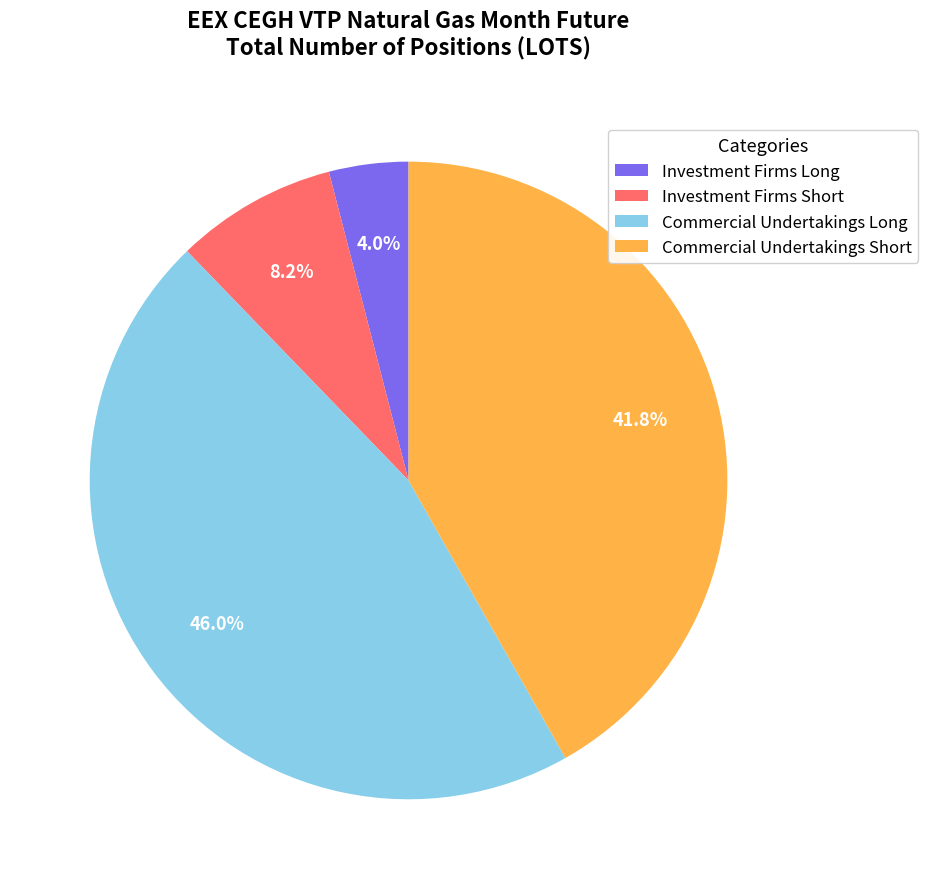

Combined, what portion of the pie is Investment Firms Short and Commercial Undertakings Short?

50.0%